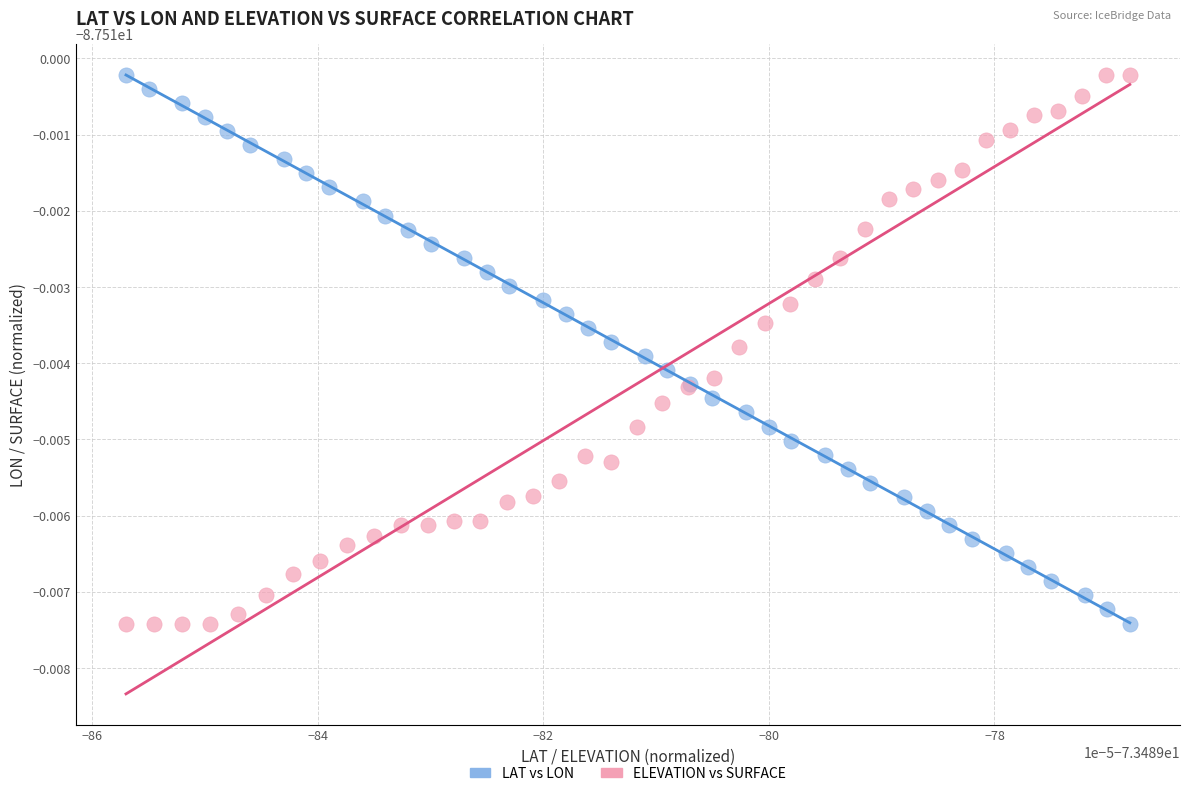

What are all the series names shown in the legend?

LAT vs LON, ELEVATION vs SURFACE